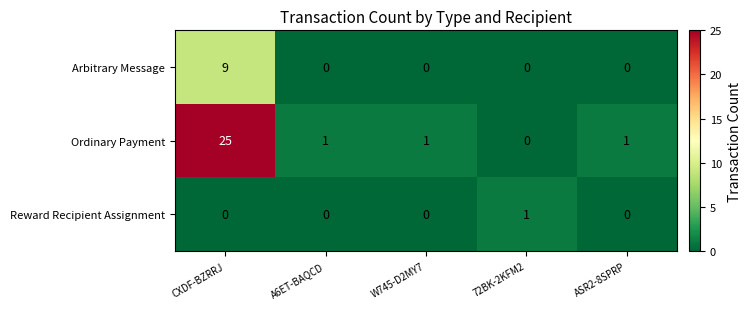

Which series has the largest total across all categories?

Ordinary Payment